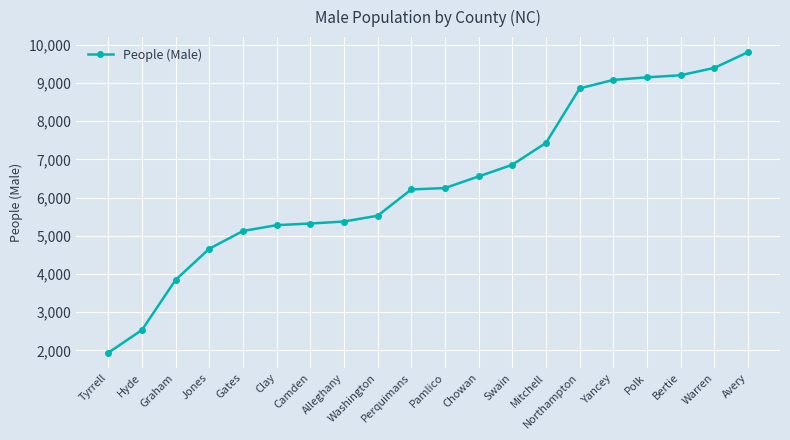

How many lines are shown in the chart?

1